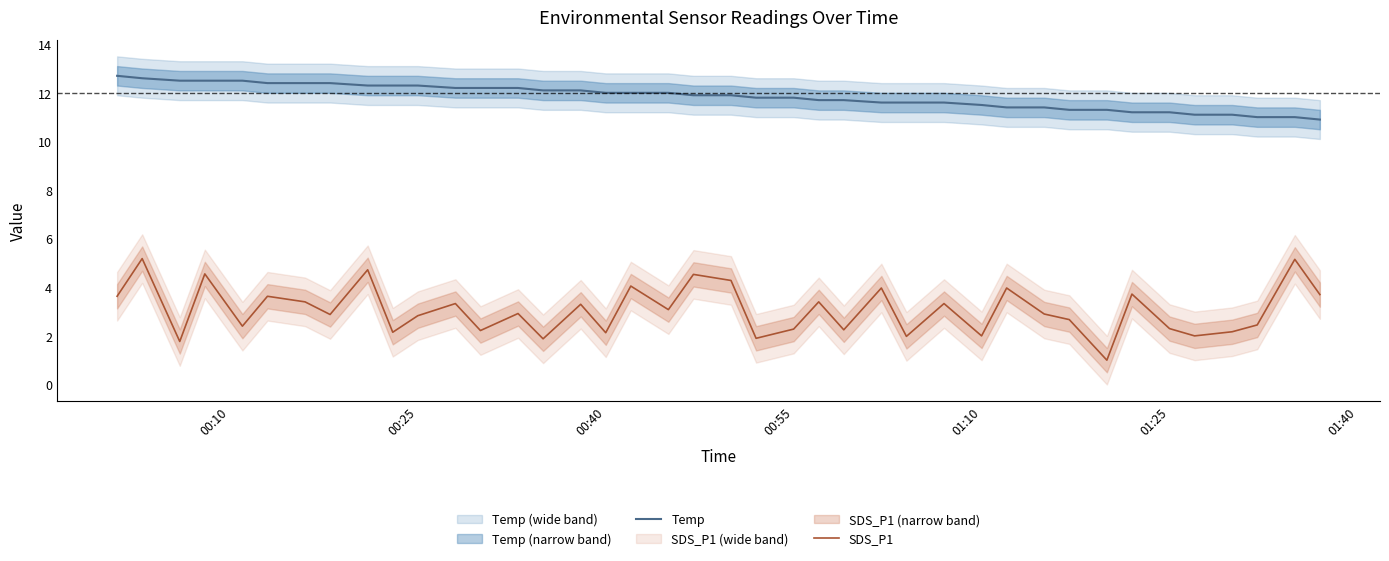

What is the value of the SDS_P1 point at the 10th from the left?

2.1